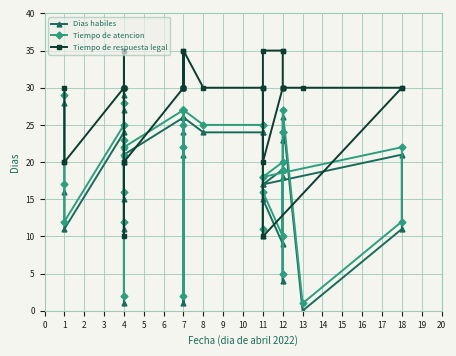

True or false: Tiempo de atencion has a value of 15 at 18.

False